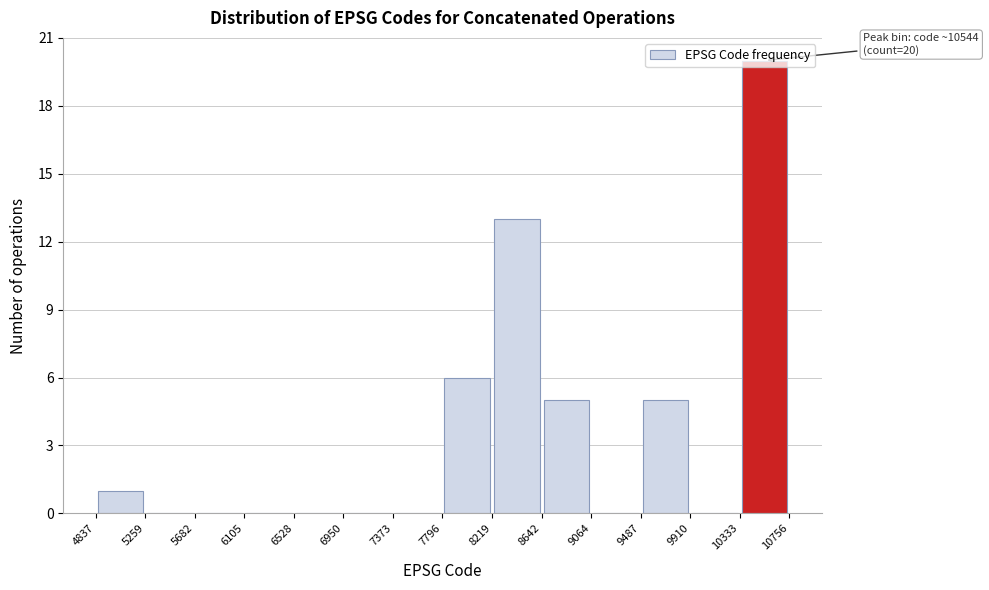

Which range on the x-axis has the tallest bar?

10333 to 10756